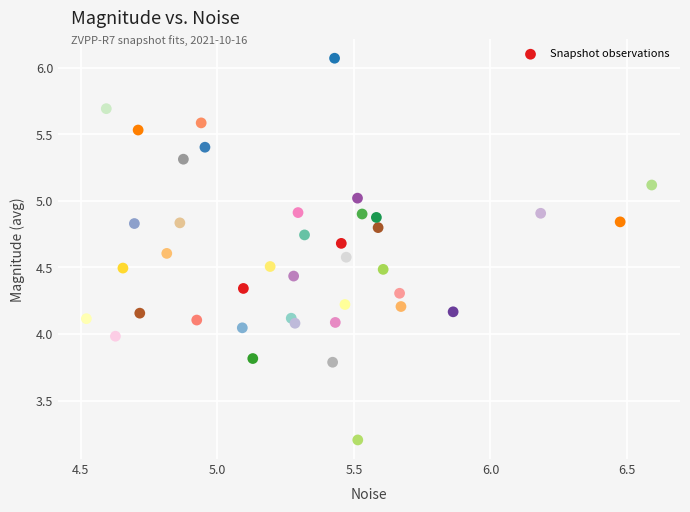

What is the range of Y values (max minus min)?

2.9